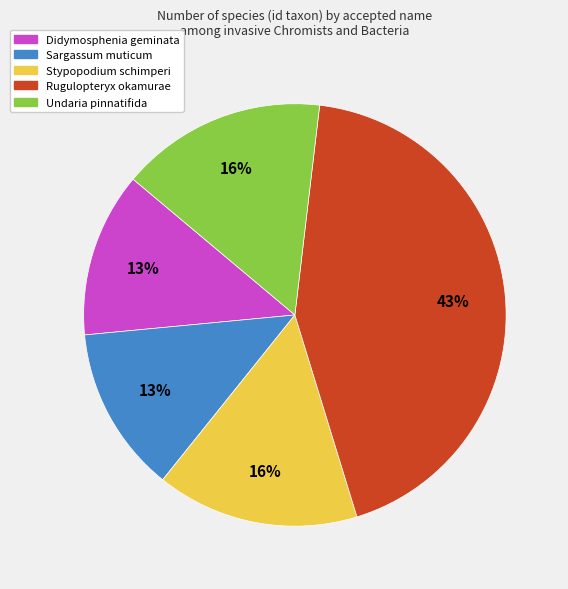

True or false: Stypopodium schimperi accounts for 10% of the total.

False